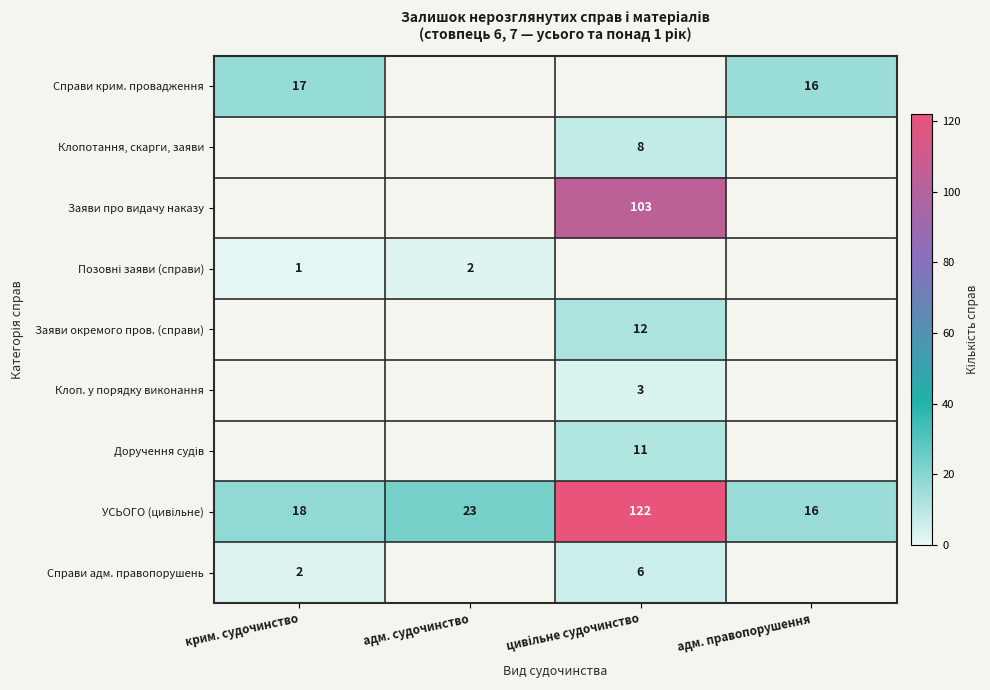

True or false: Справи адм. правопорушень has a value of 2 at крим. судочинство.

True